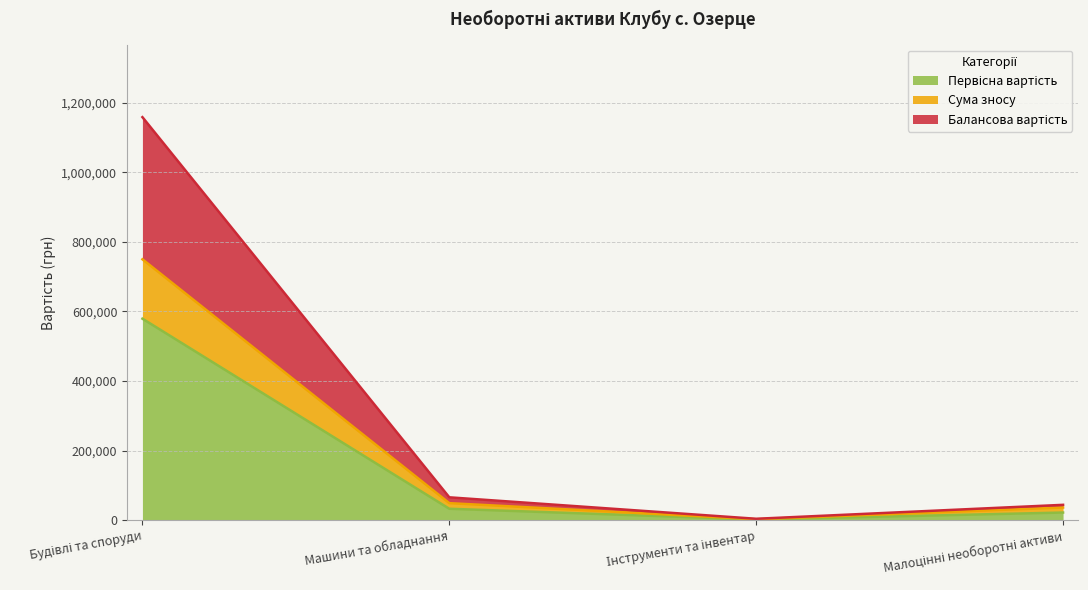

Which label corresponds to the smallest value in the chart?

Інструменти та інвентар